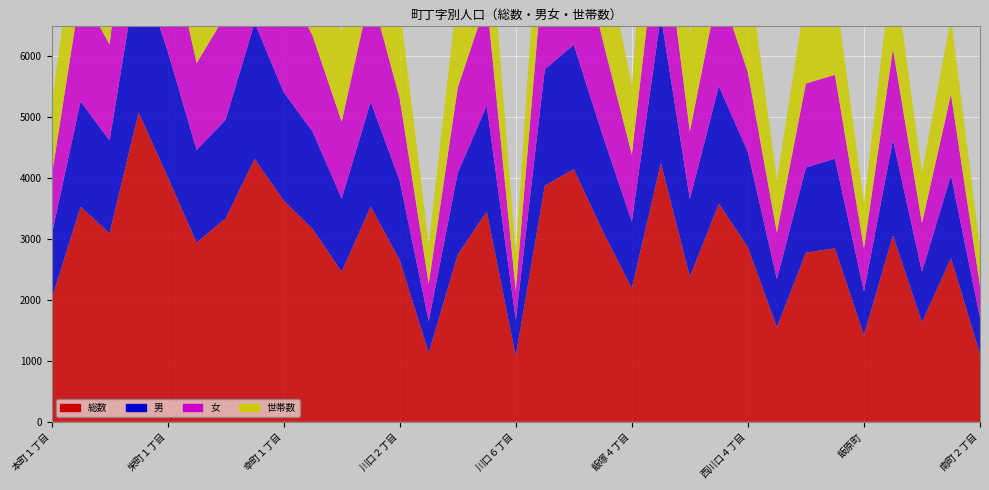

Reading left to right, list all the values displayed in this chart.

総数: 2008	3529	3095	5078	4022	2941	3338	4315	3631	3165	2462	3532	2653	1133	2741	3452	1079	3875	4145	3127	2193	4247	2382	3578	2866	1552	2775	2846	1424	3057	1631	2687	1114
男: 1047	1726	1520	2439	2062	1519	1617	2235	1777	1594	1200	1716	1303	518	1342	1735	584	1907	2039	1567	1090	2412	1273	1928	1560	787	1396	1471	715	1566	832	1356	596
女: 961	1803	1575	2639	1960	1422	1721	2080	1854	1571	1262	1816	1350	615	1399	1717	495	1968	2106	1560	1103	1835	1109	1650	1306	765	1379	1375	709	1491	799	1331	518
世帯数: 1160	1654	1730	2651	2146	1737	1759	2191	1817	1924	1466	1692	1519	642	1589	1817	618	2064	2072	1619	1130	3325	1589	2351	1776	857	1480	1438	736	1468	830	1251	621